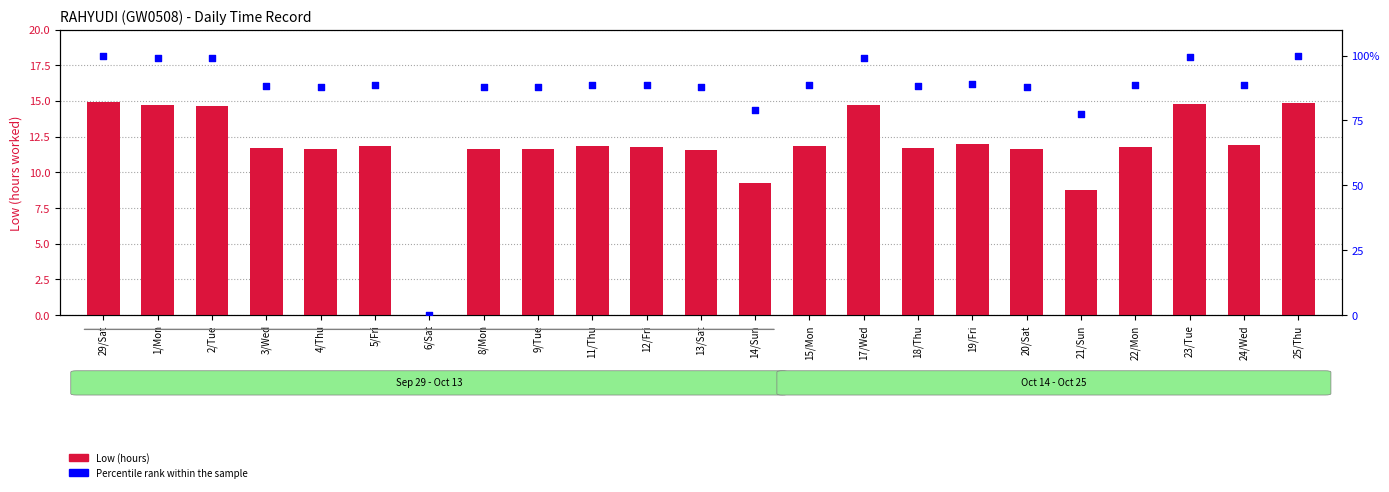

Which series reaches the minimum Y coordinate?

Low (hours)